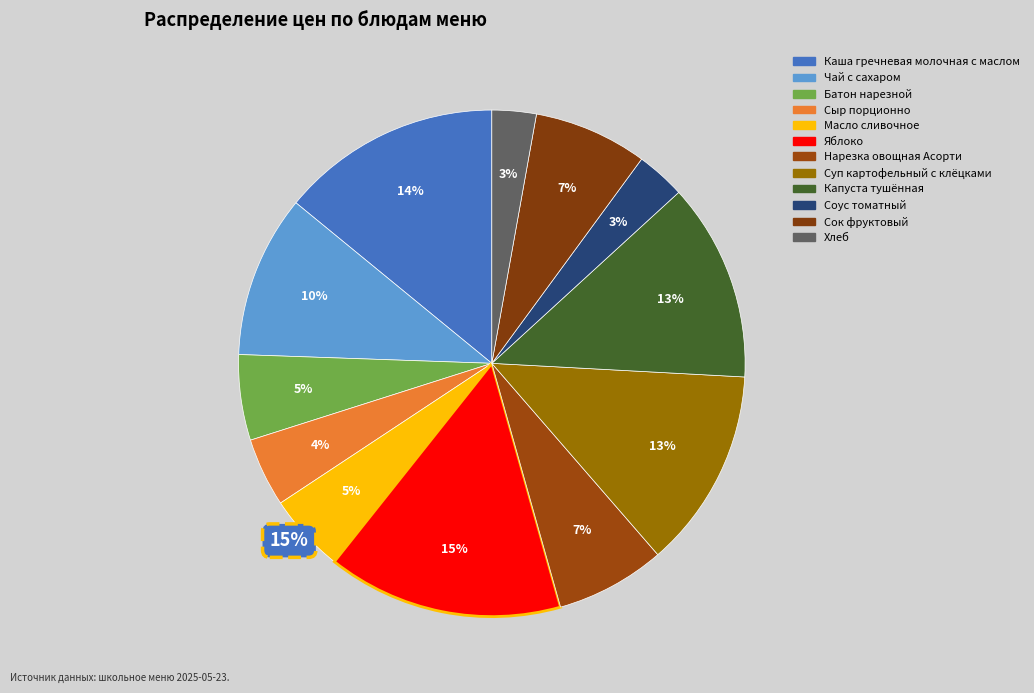

To the nearest percent, what is the average slice percentage?

8%